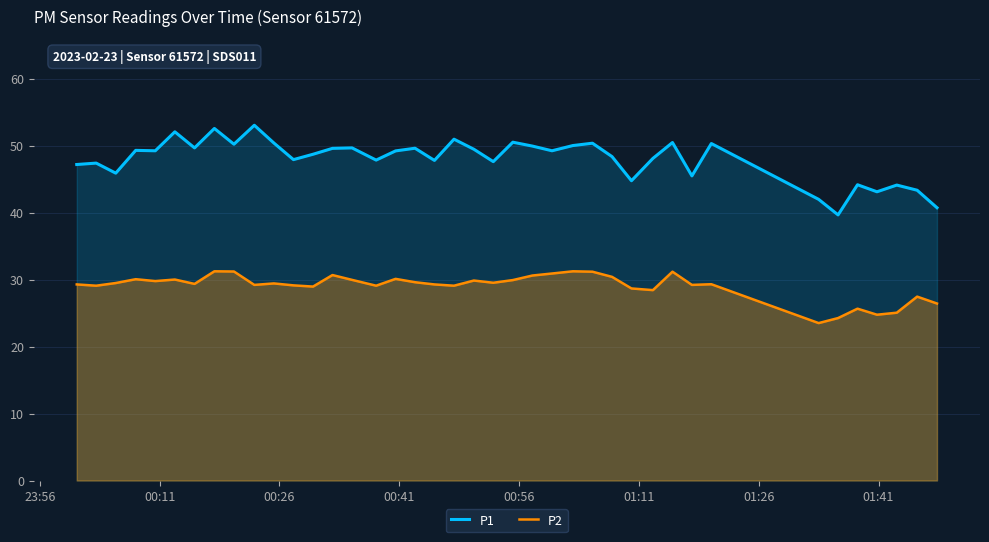

Which series has the largest range (max minus min)?

P1